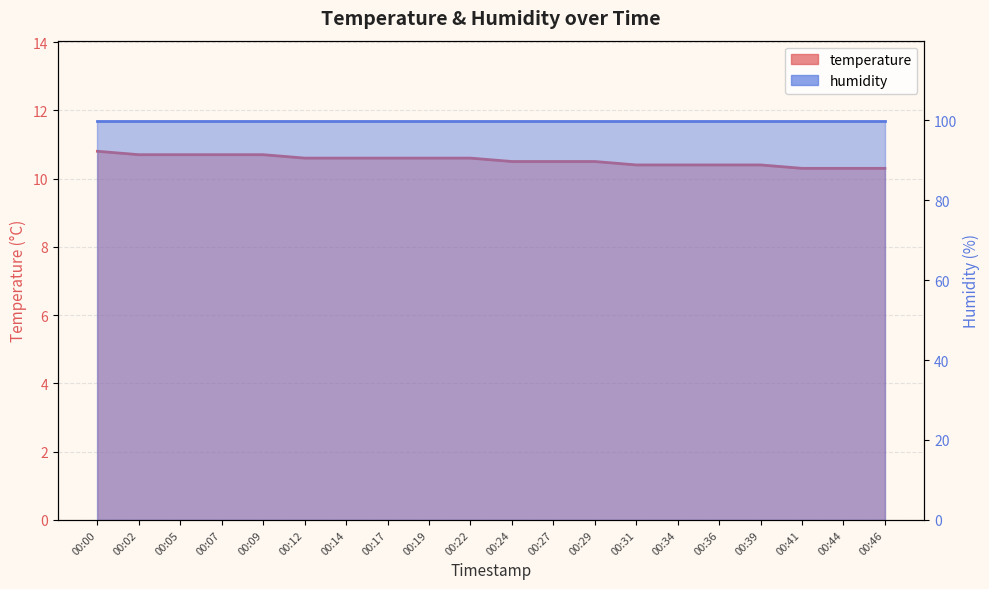

The value at 00:24 is 14.1. True or false?

False